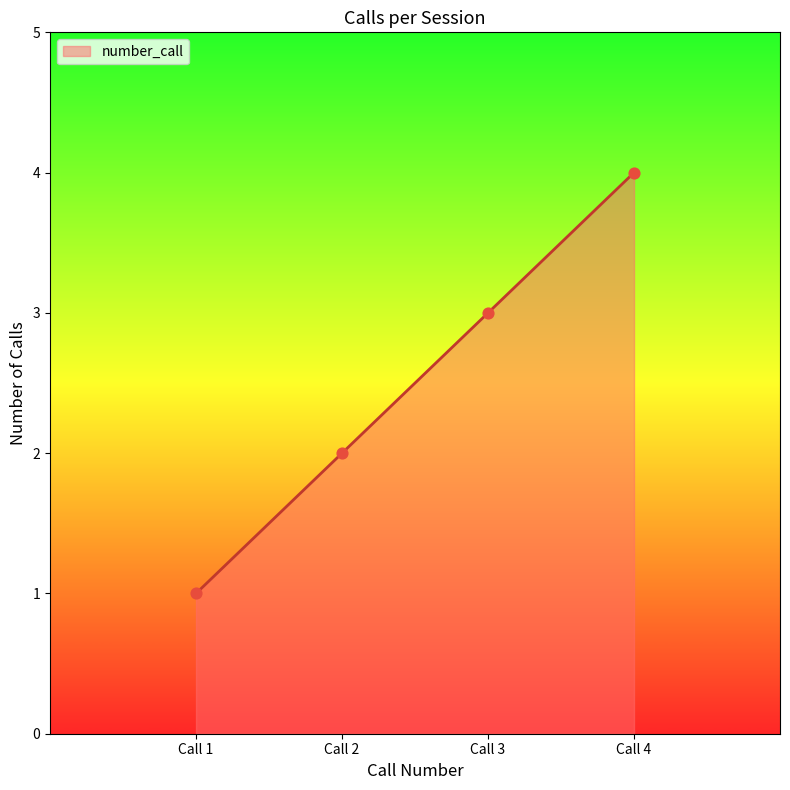

Approximately how many times larger is the value at Call 3 compared to Call 2?

1.5